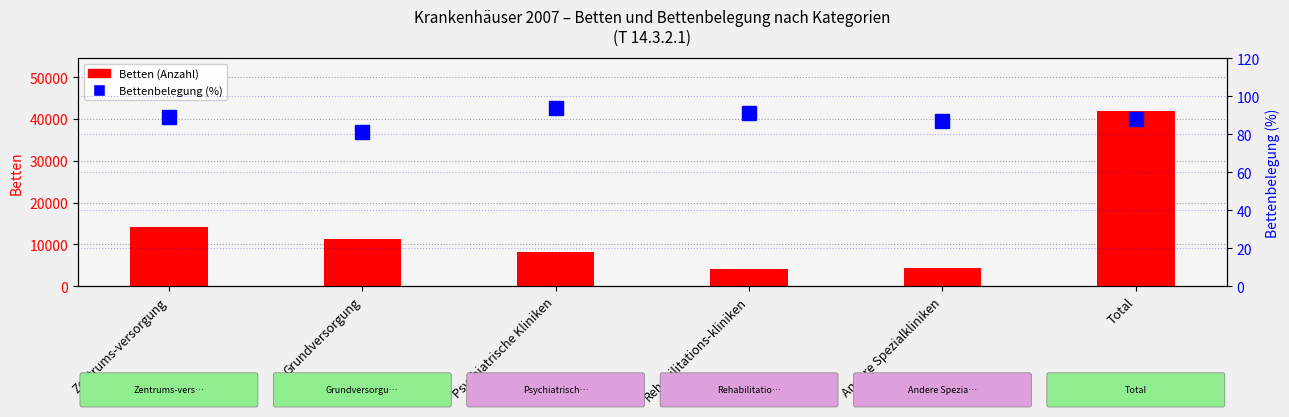

Count the number of data series in this chart.

2